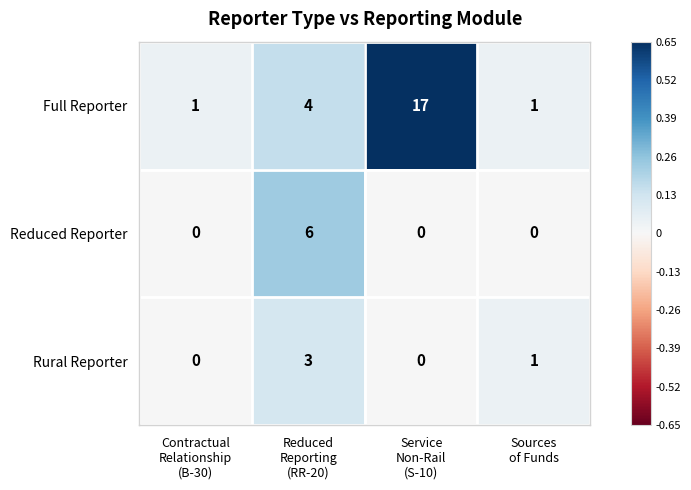

How many categories are shown in the chart?

4